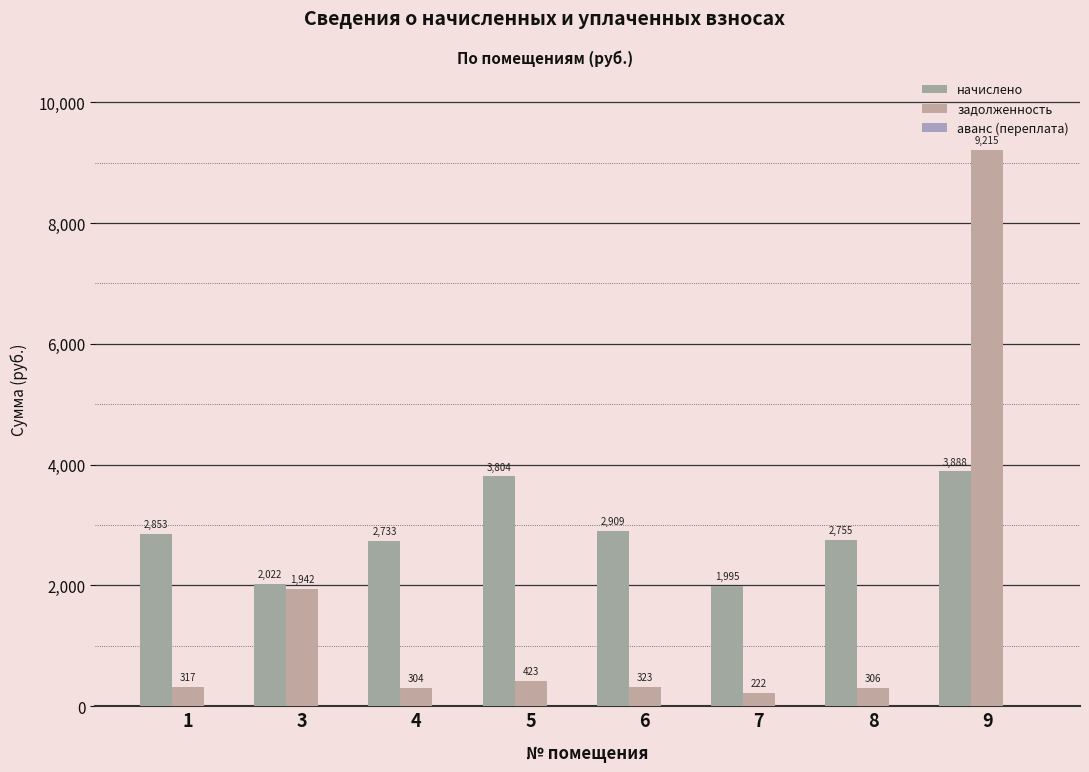

Reading left to right, extract all data points from this chart.

начислено: 2853.3	2022.2	2733.3	3804.4	2908.7	1994.6	2754.5	3887.6
задолженность: 317.0	1941.9	303.7	422.7	323.2	221.6	306.1	9215.1
аванс (переплата): 0.0	0.0	0.0	0.0	0.0	0.0	0.0	0.0